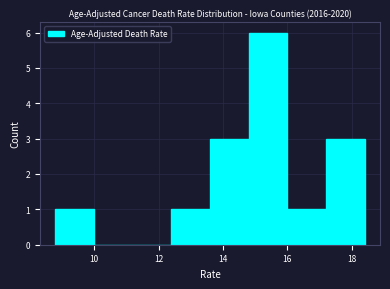

Over which range of the x-axis is the bar tallest?

14.8 to 16.0